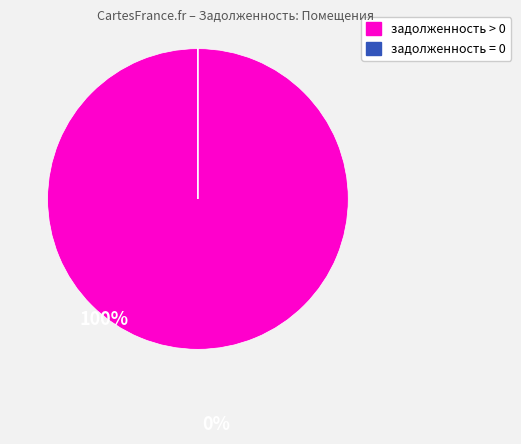

Is there any slice that represents more than half of the pie?

Yes